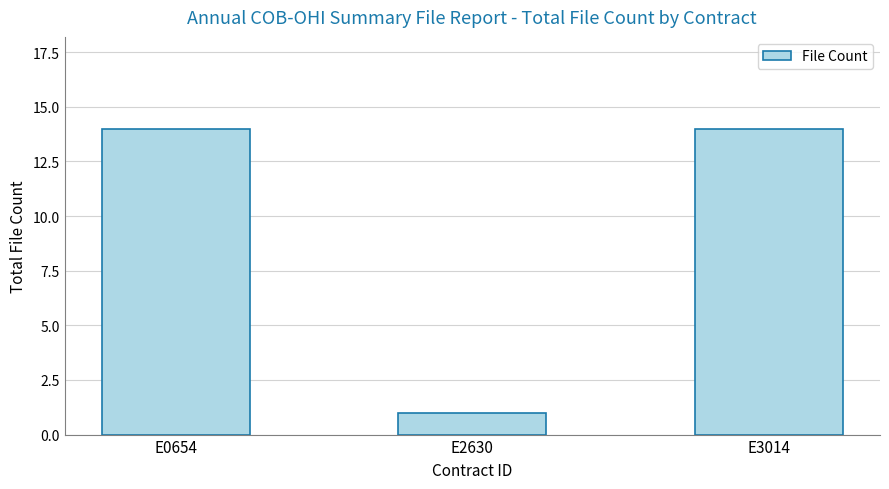

Reading right to left, list all the values displayed in this chart.

14	1	14